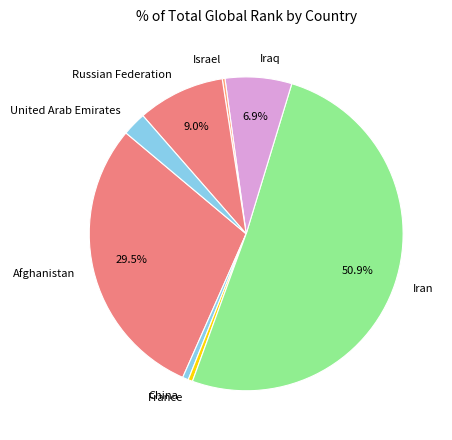

Combined, do Russian Federation and Iraq account for over 50%?

No